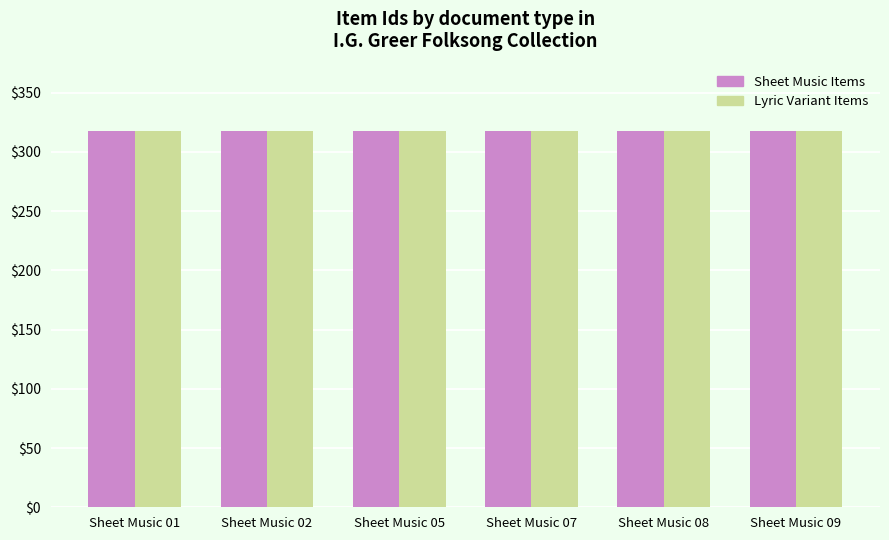

What is the total value across all series at Sheet Music 07?

634.7